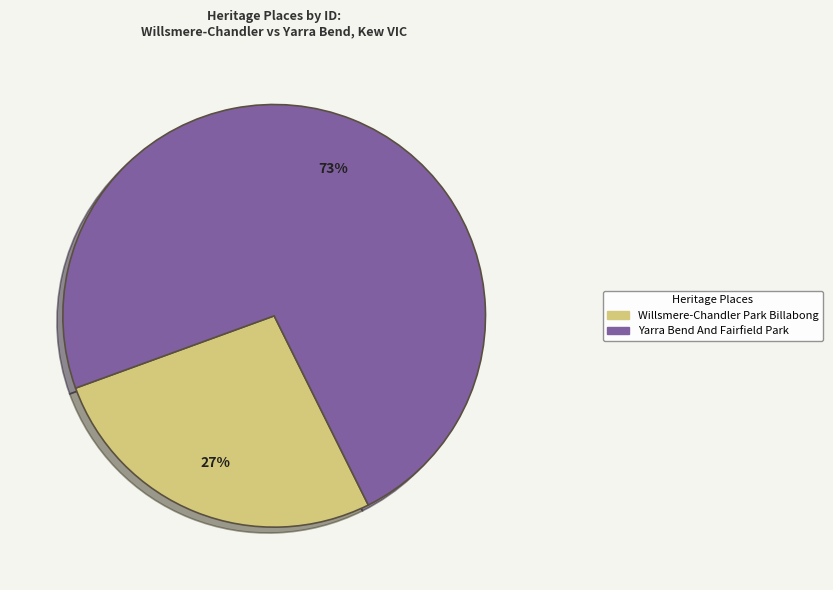

To the nearest percent, what is the difference between the largest and smallest slice percentages?

46%